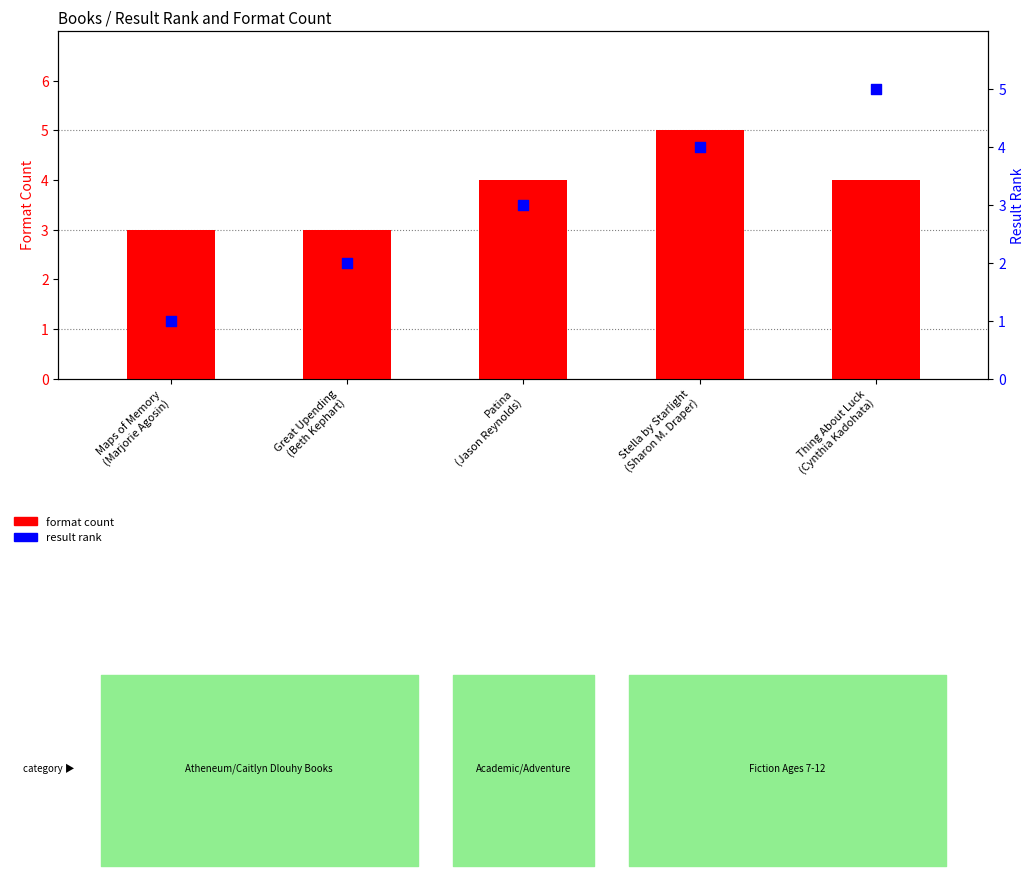

At how many categories does at least one series exceed 4?

2